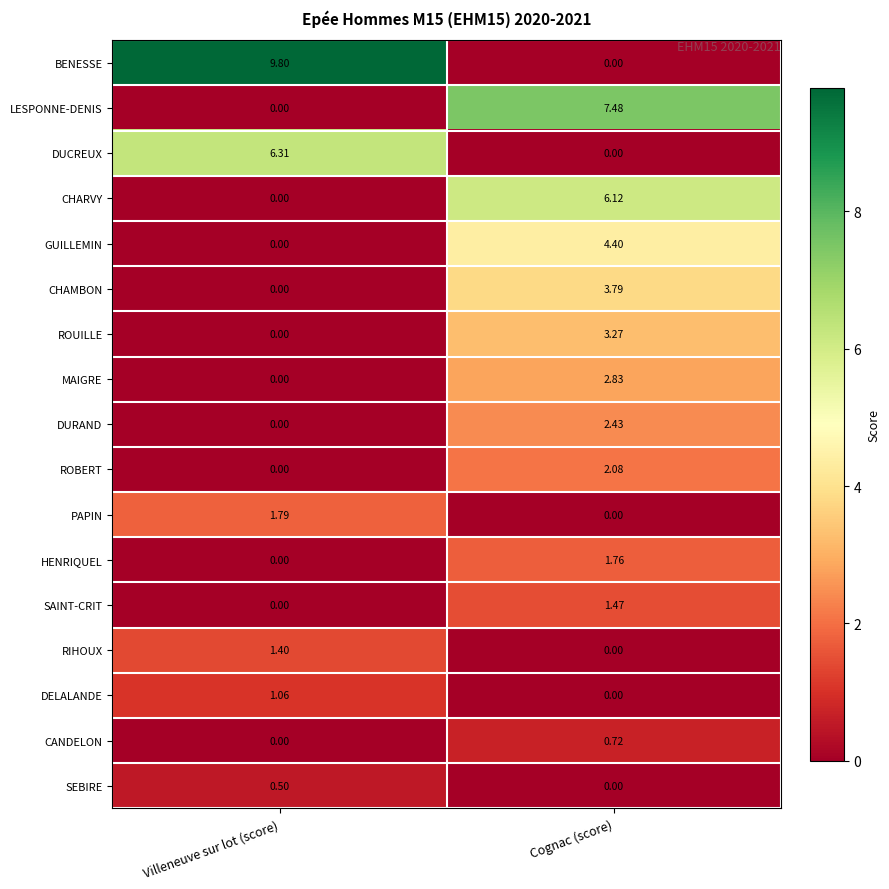

At which label does SEBIRE reach its peak?

Villeneuve sur lot (score)